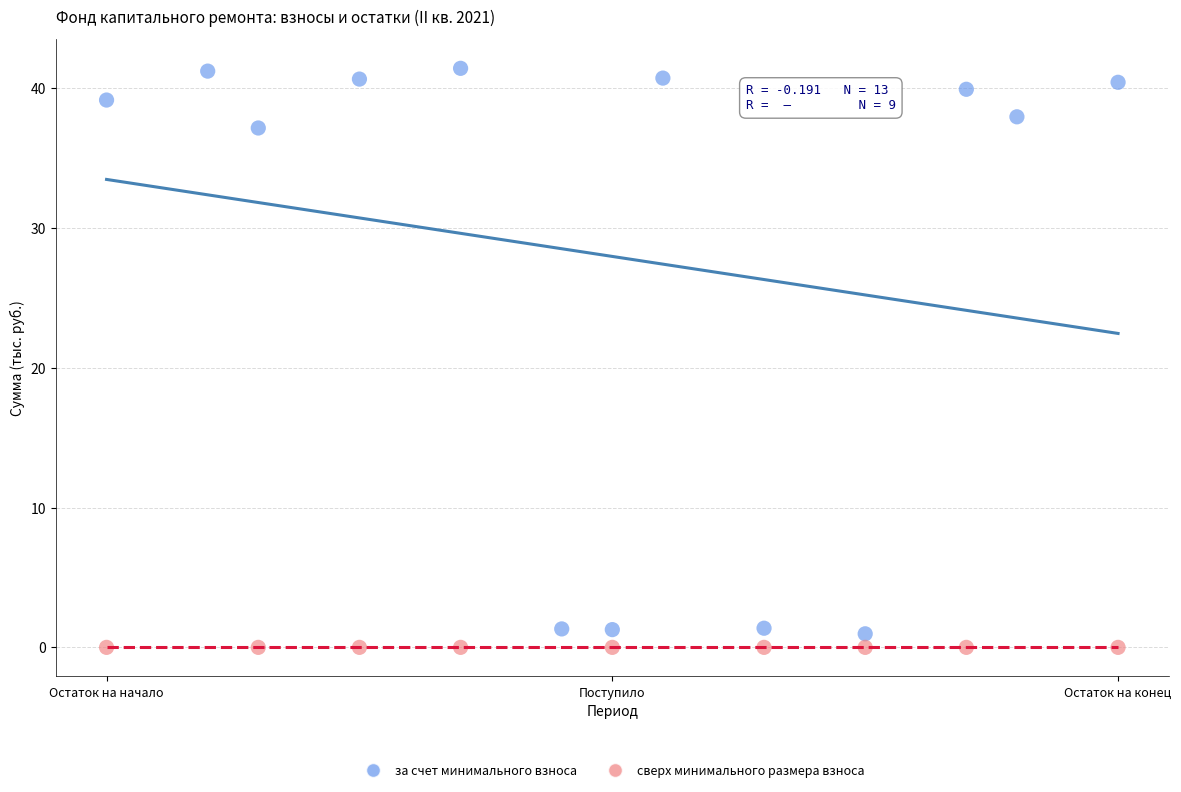

Which series reaches the maximum Y coordinate?

за счет минимального взноса